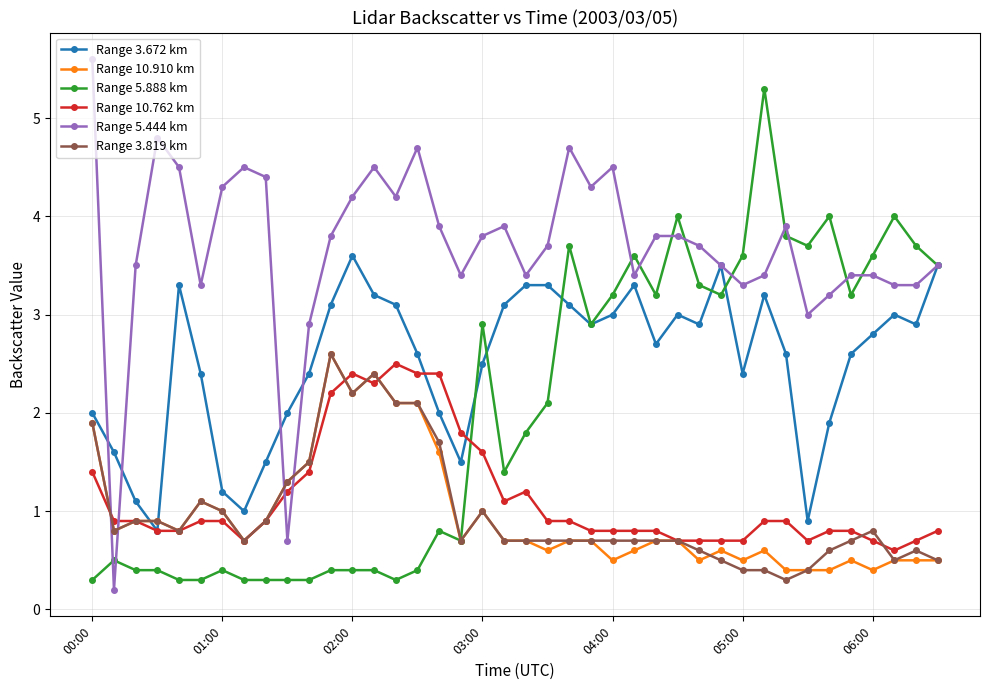

True or false: Range 3.819 km has more than 1 points higher than both neighbors.

True